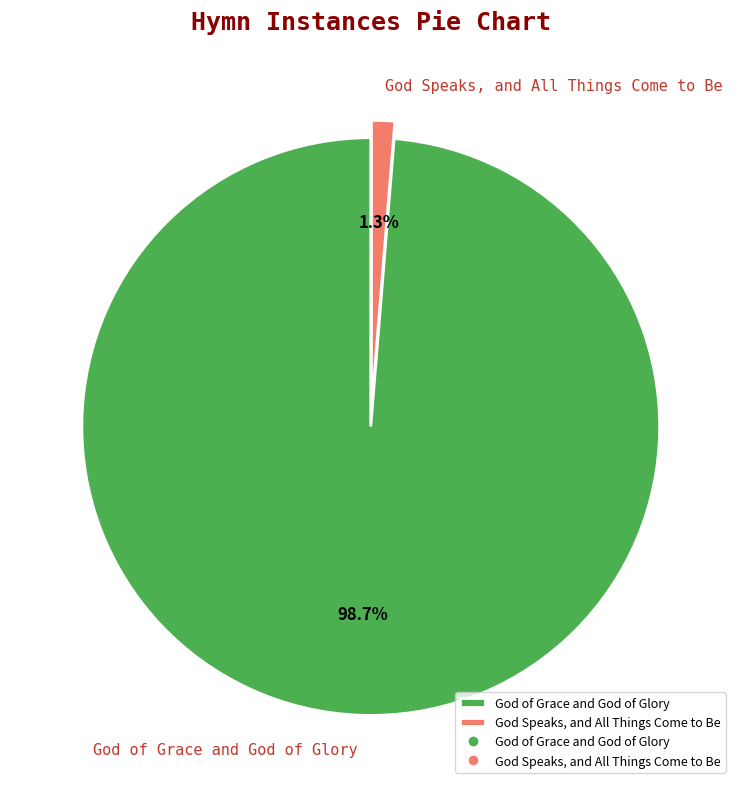

What percentage is the God of Grace and God of Glory slice, to the nearest percent?

99%